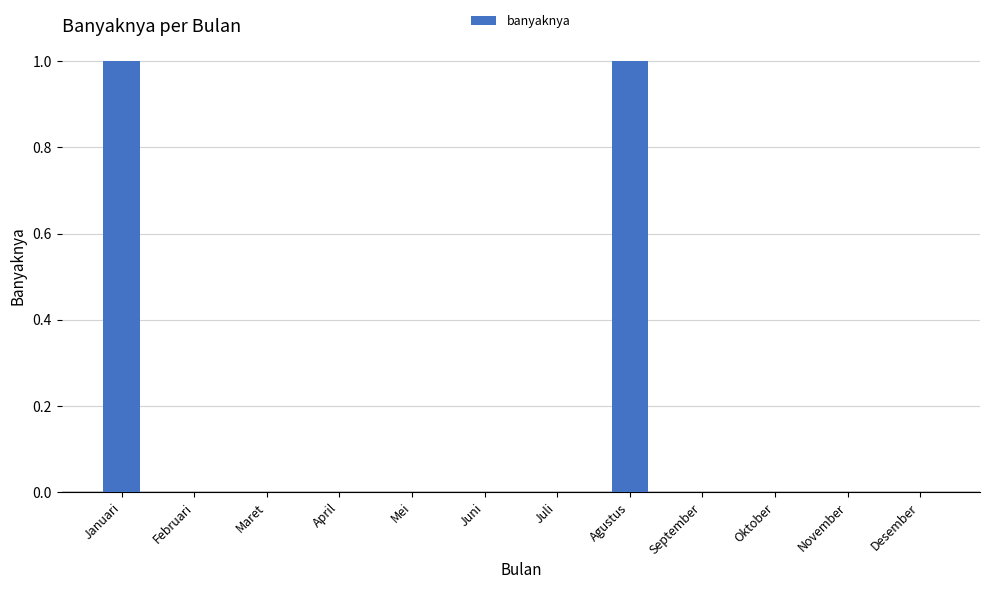

Are the bars horizontal?

No